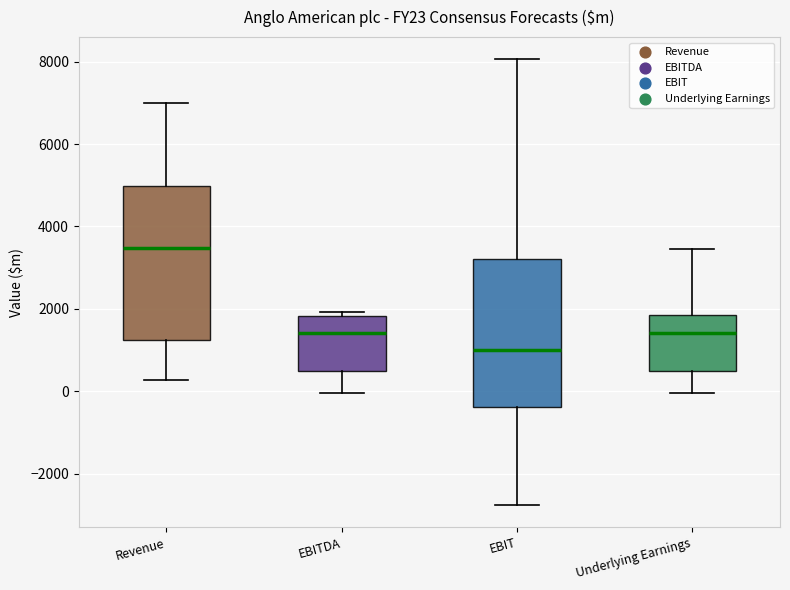

Reading left to right, read every box against the y-axis: the position of its median line, the range the box covers, and the ends of its whiskers. The values are not printed on the chart, so give them approximately, as read against the axis.

Revenue: median 3400, box 1200 to 5000, whiskers 200 to 7000
EBITDA: median 1400, box 400 to 1800, whiskers 0 to 2000
EBIT: median 1000, box -400 to 3200, whiskers -2800 to 8000
Underlying Earnings: median 1400, box 400 to 1800, whiskers 0 to 3400